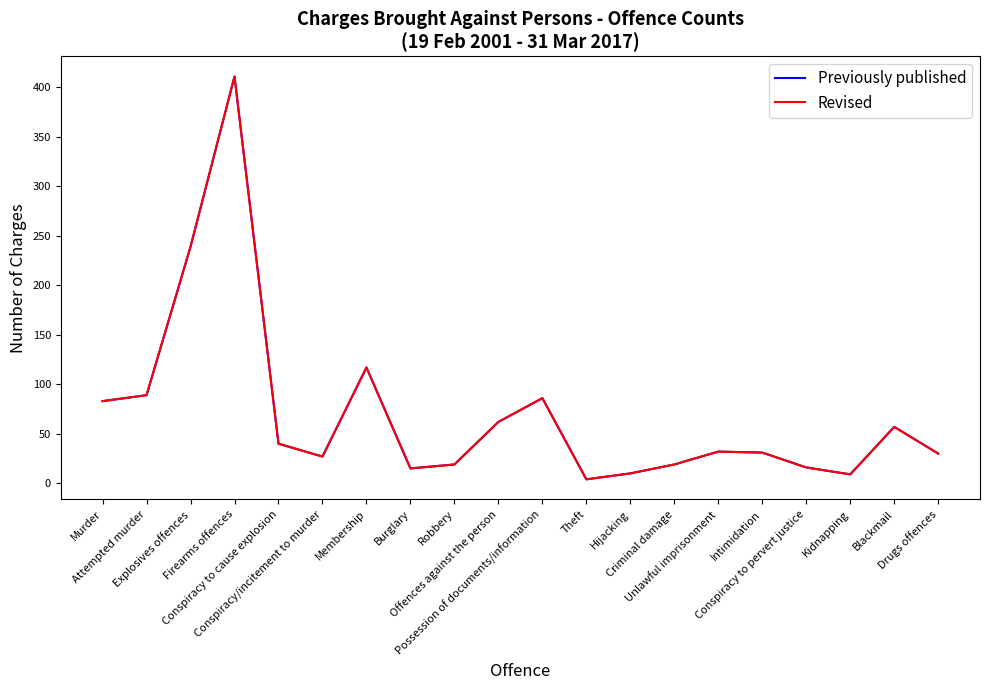

What position from the left is Membership?

7